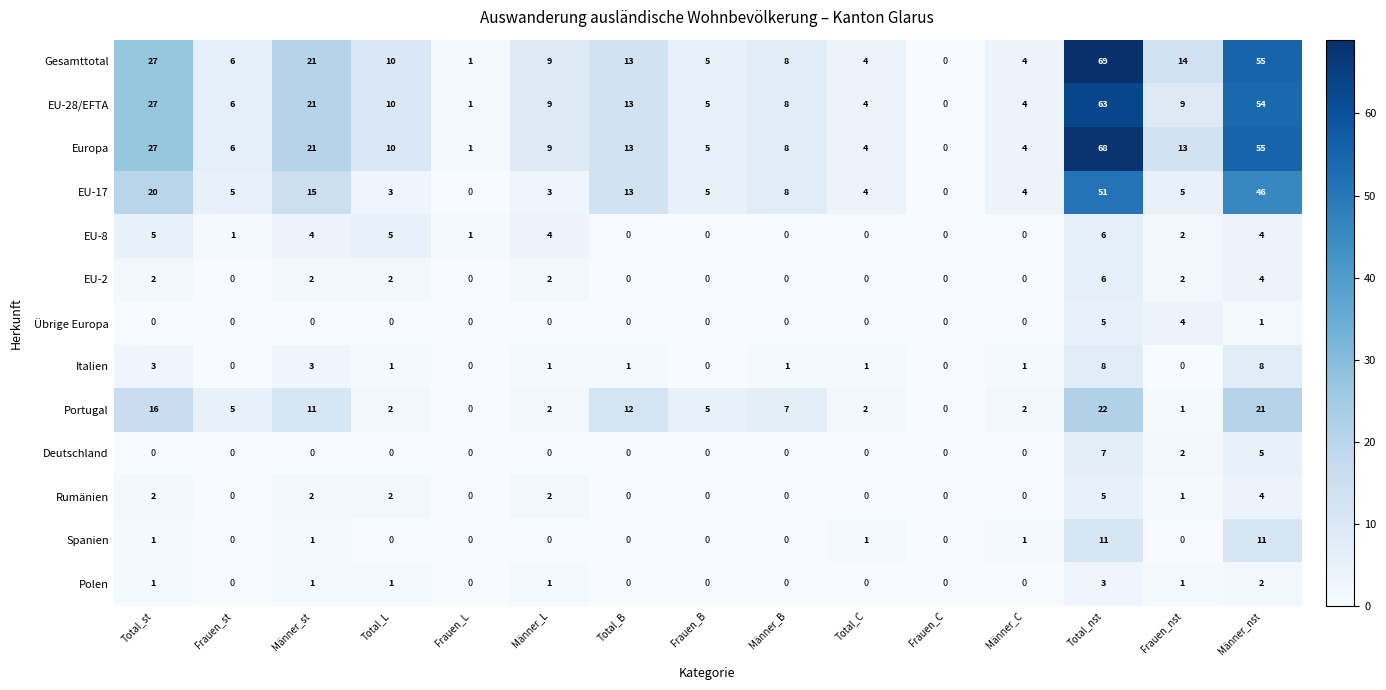

What is the difference between the Portugal values at Frauen_st and Männer_st?

6